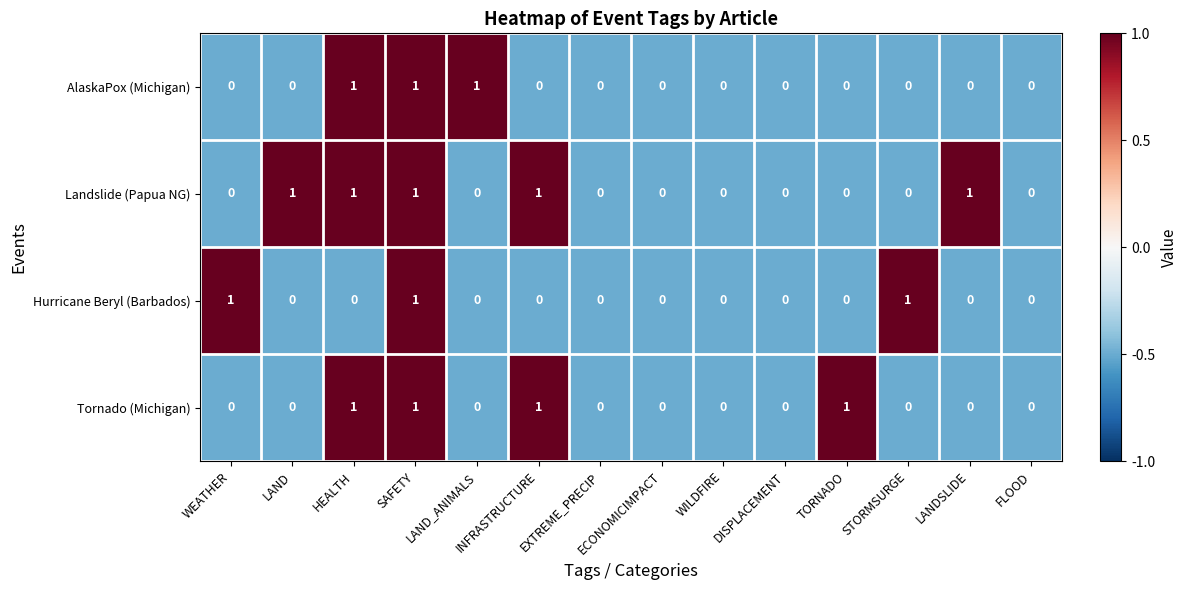

Which series has the largest total across all categories?

Landslide (Papua NG)